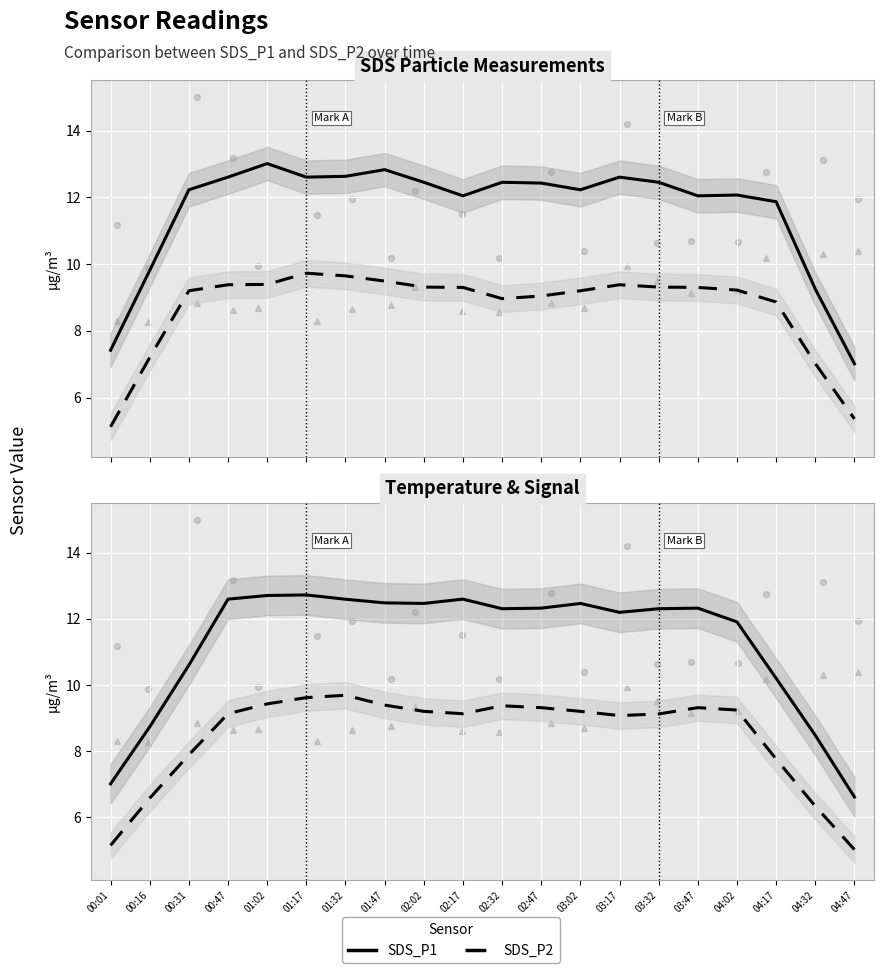

At how many categories does at least one series exceed 7?

19